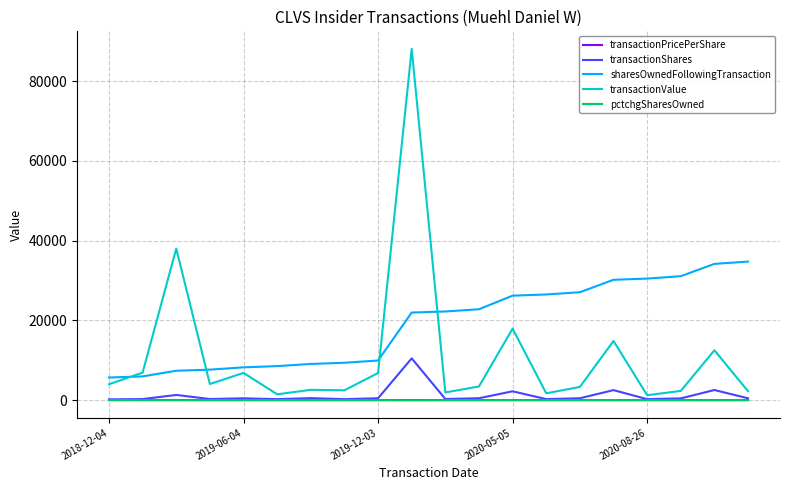

Which series has the largest total across all categories?

sharesOwnedFollowingTransaction